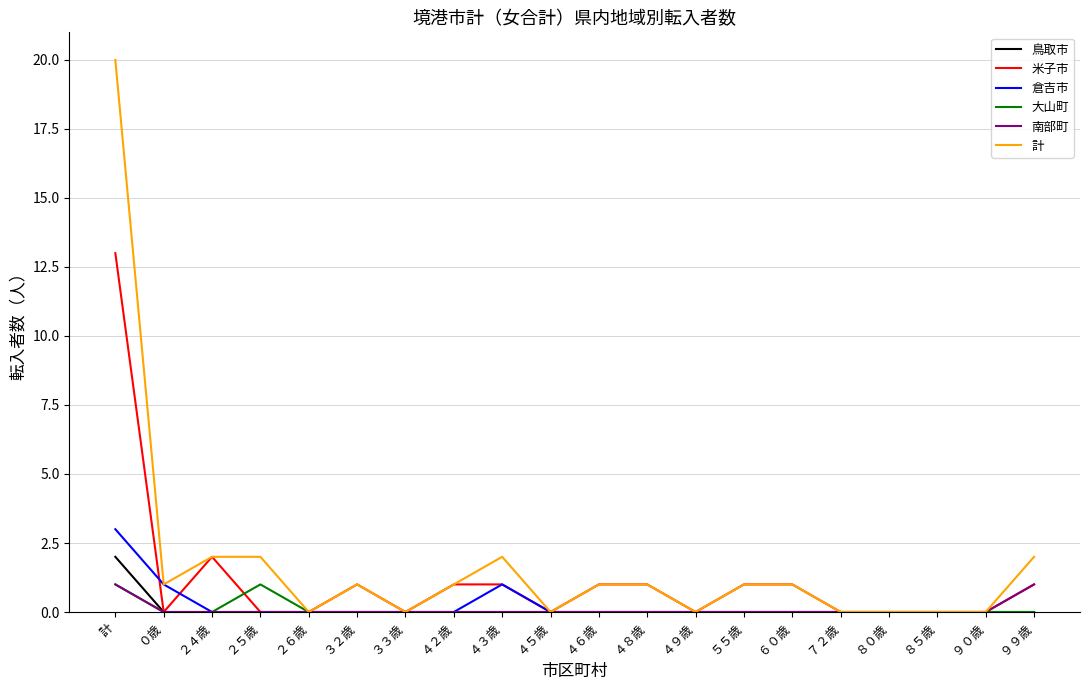

At which category is the sum across all series the highest?

計